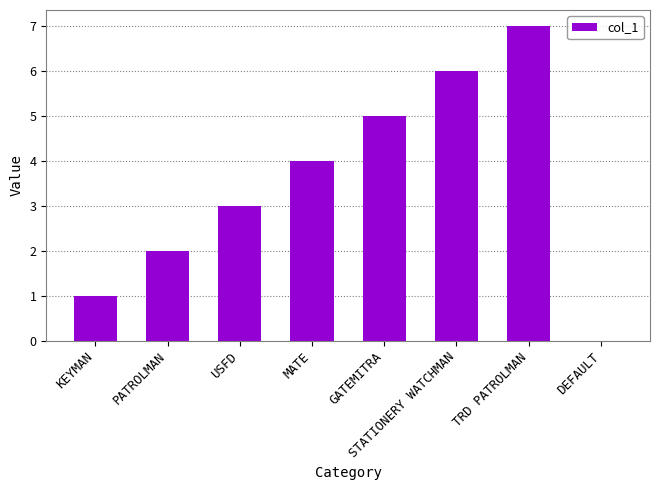

What is the greatest value displayed?

7